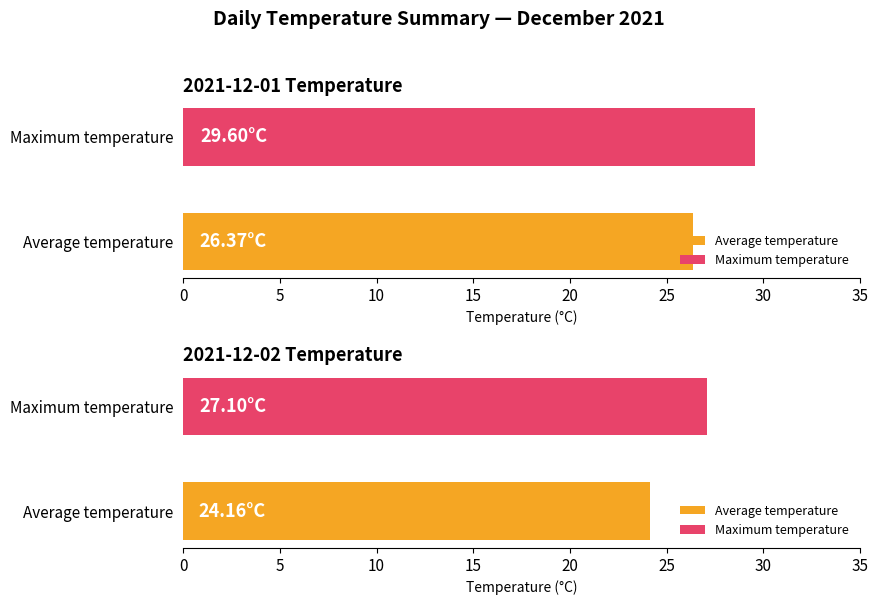

Where does the Maximum utilization series first go above 25?

2021-12-01